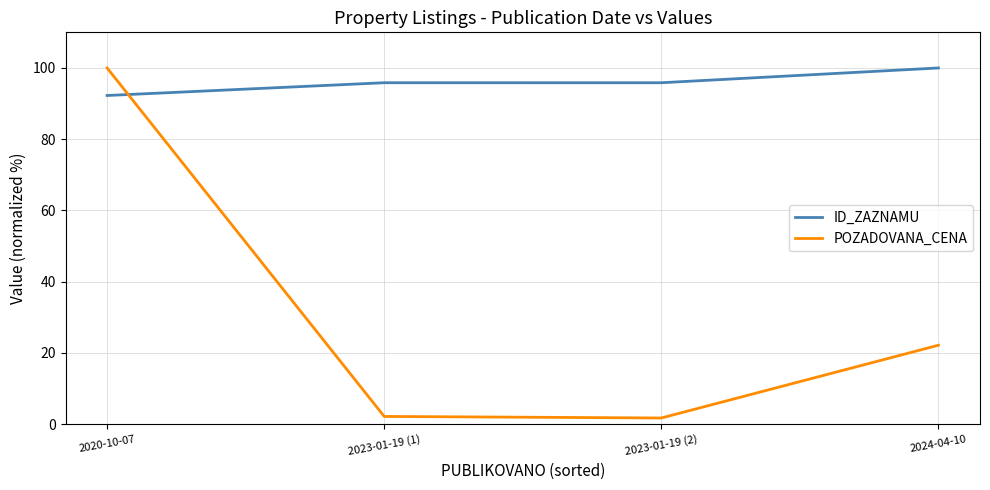

What is the smallest value displayed?

1.8